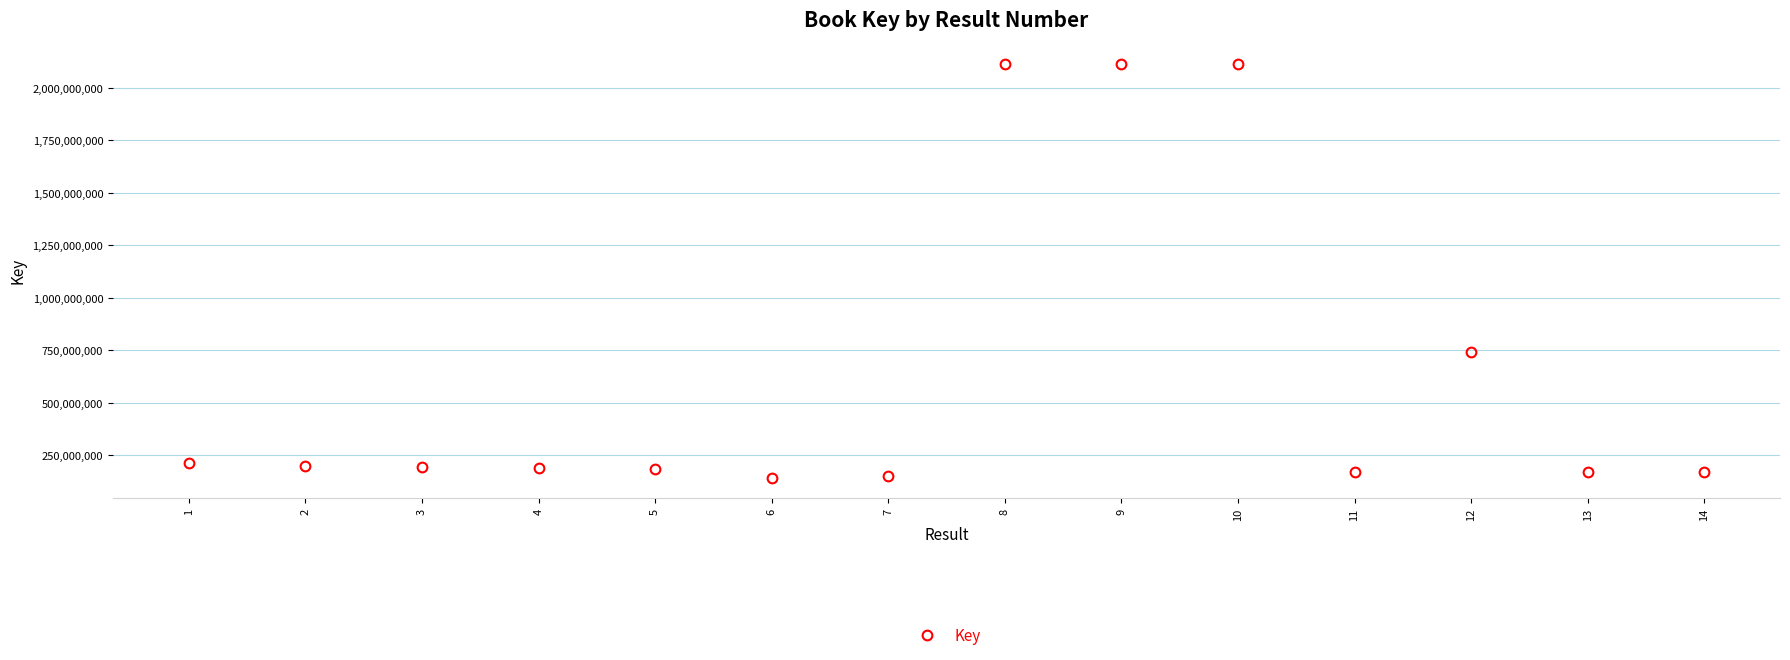

What is the change in value from 5 to 10?

+1929574236